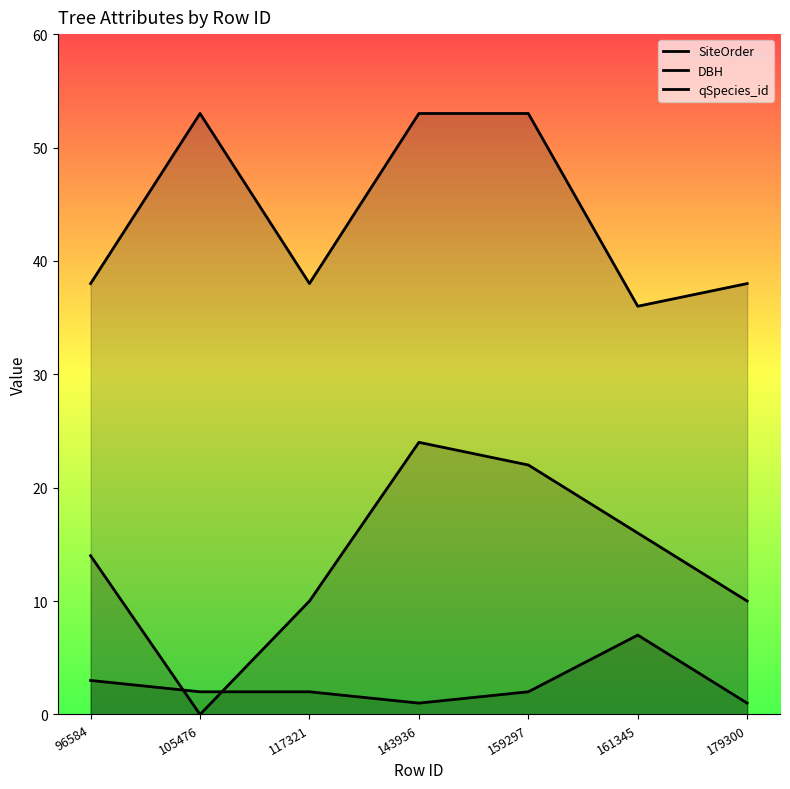

Rank the series by their maximum value, from lowest to highest.

SiteOrder, DBH, qSpecies_id